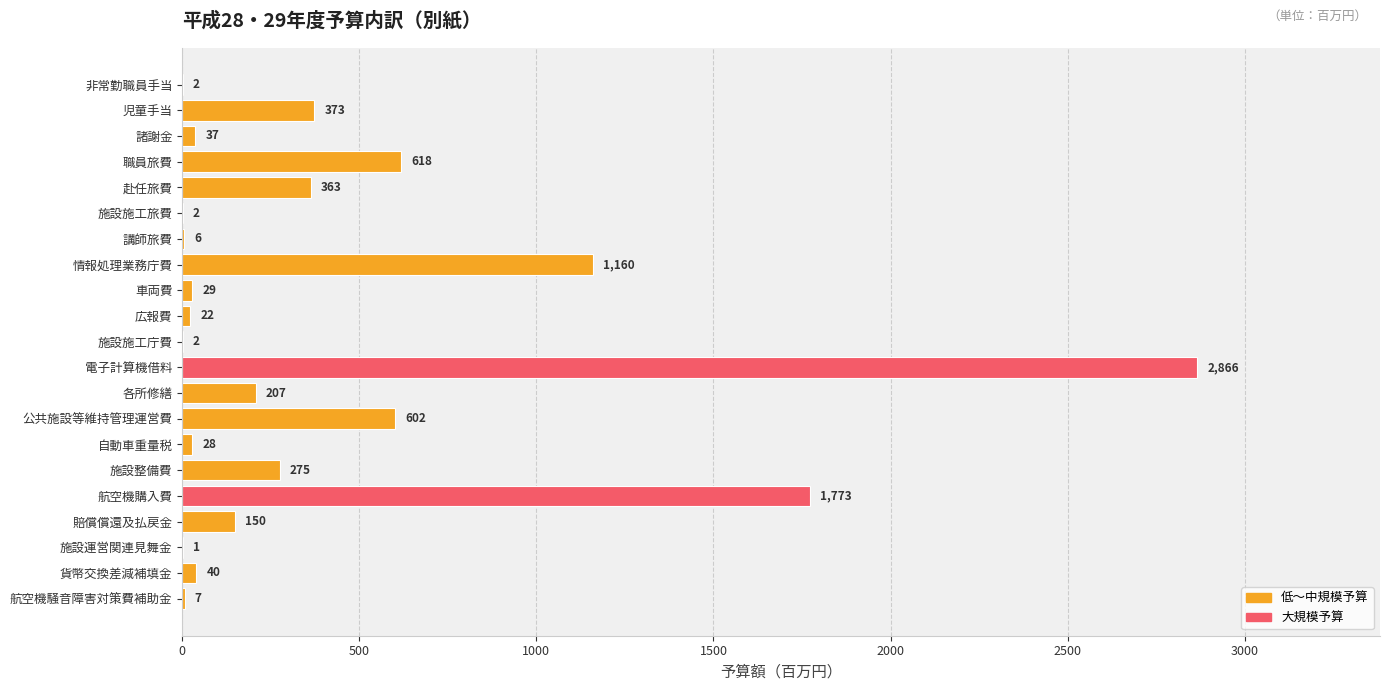

Does the chart contain stacked bars?

No